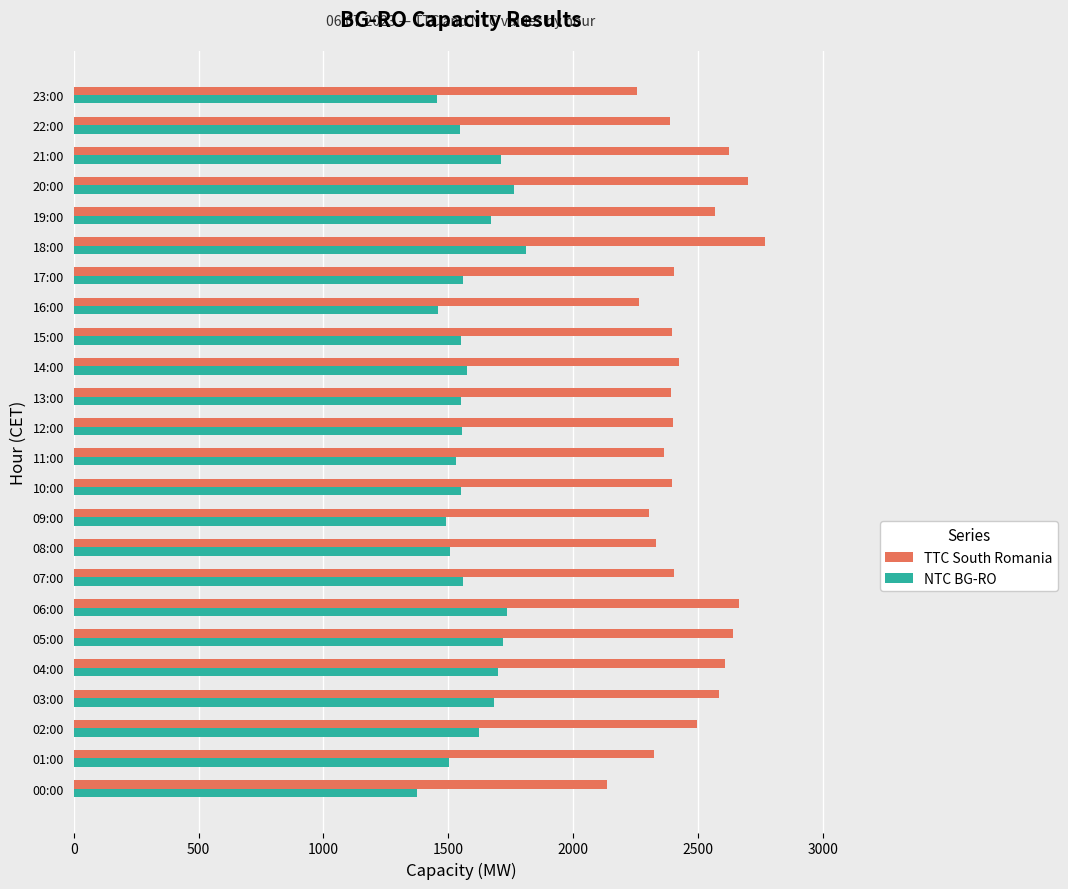

At how many categories does at least one series exceed 2024?

24